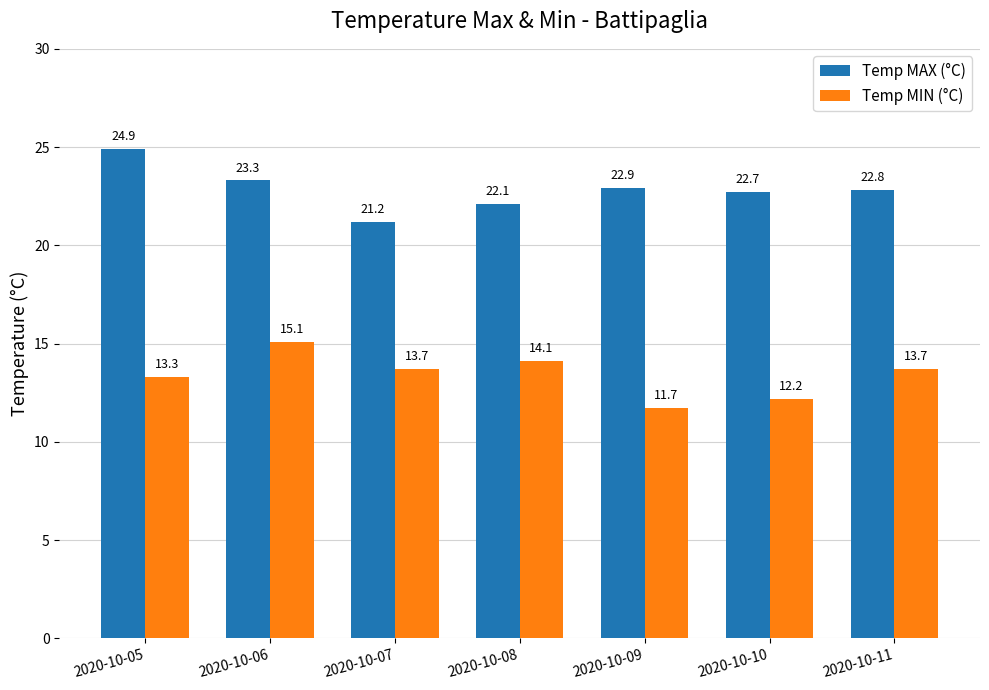

The Temp MAX (°C) series shows 13.4 at 2020-10-08. True or false?

False